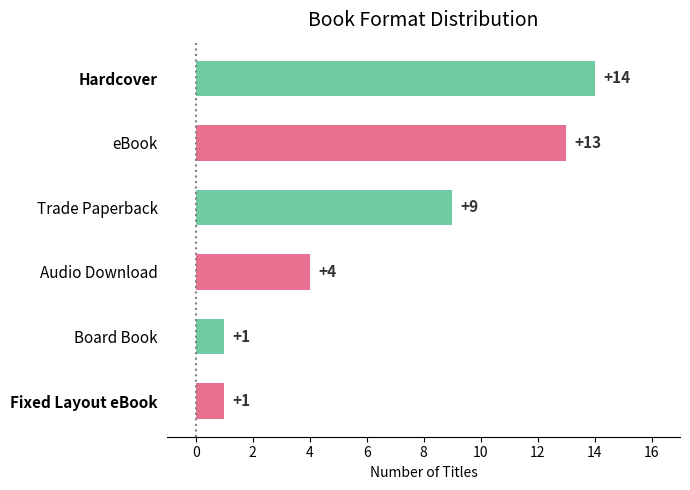

At which label is the value closest to 7?

Trade Paperback